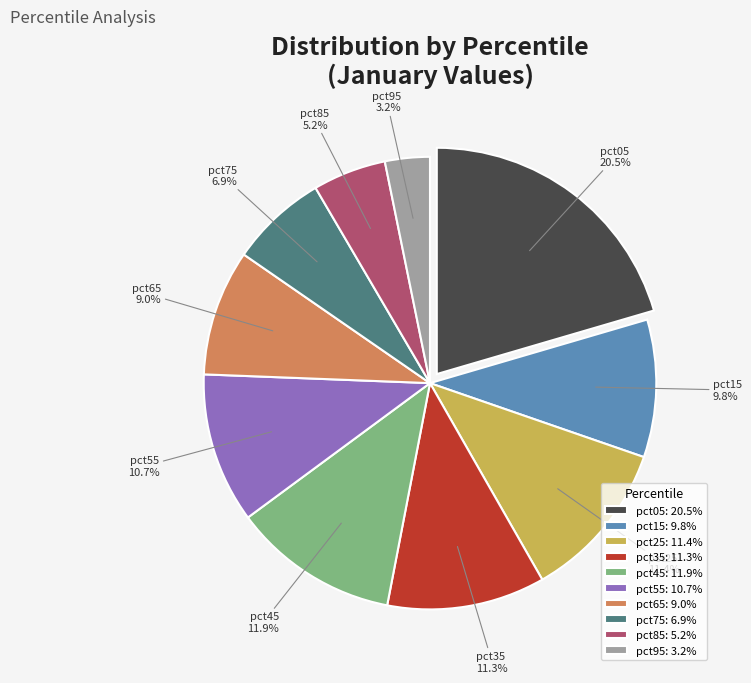

How many segments does this pie chart have?

10